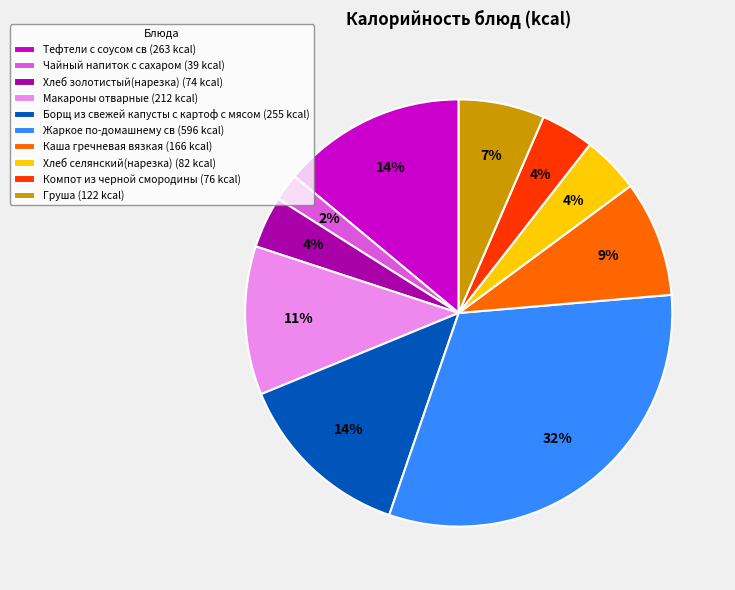

How many slices are in this pie chart?

10